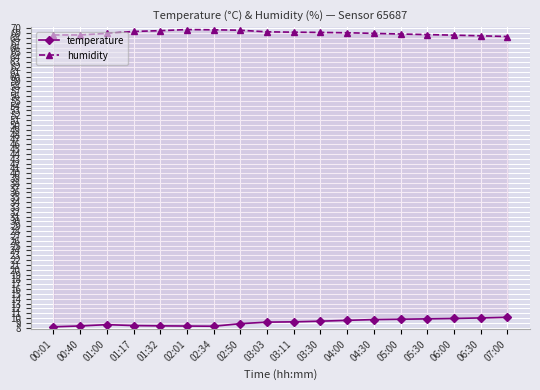

What is the difference between the temperature values at 01:32 and 02:34?

0.1